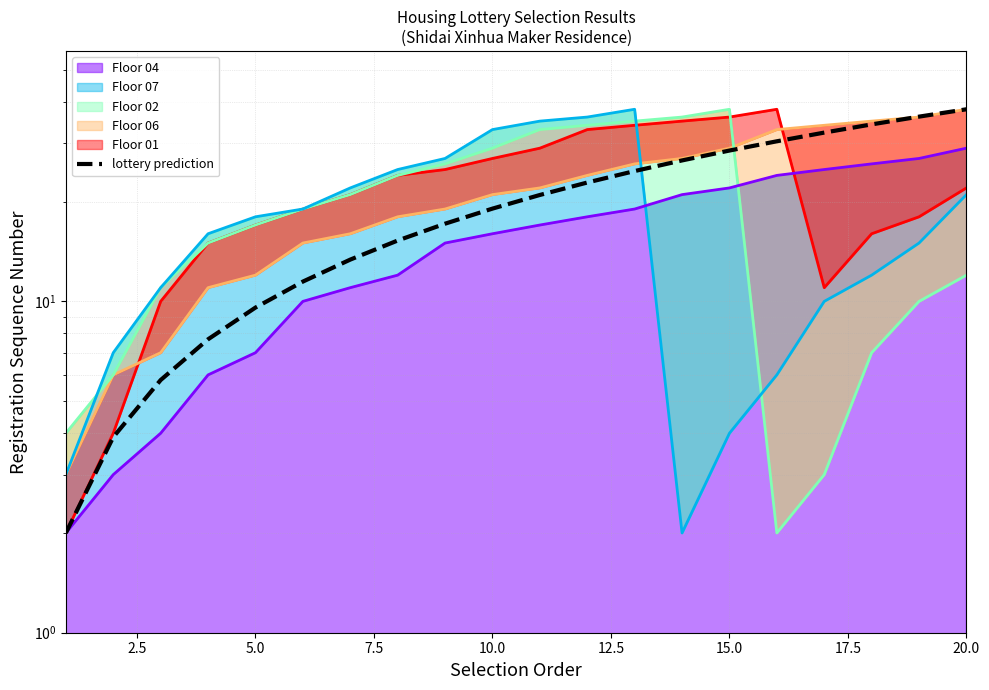

What is the difference between the second highest and second lowest values?

32.2